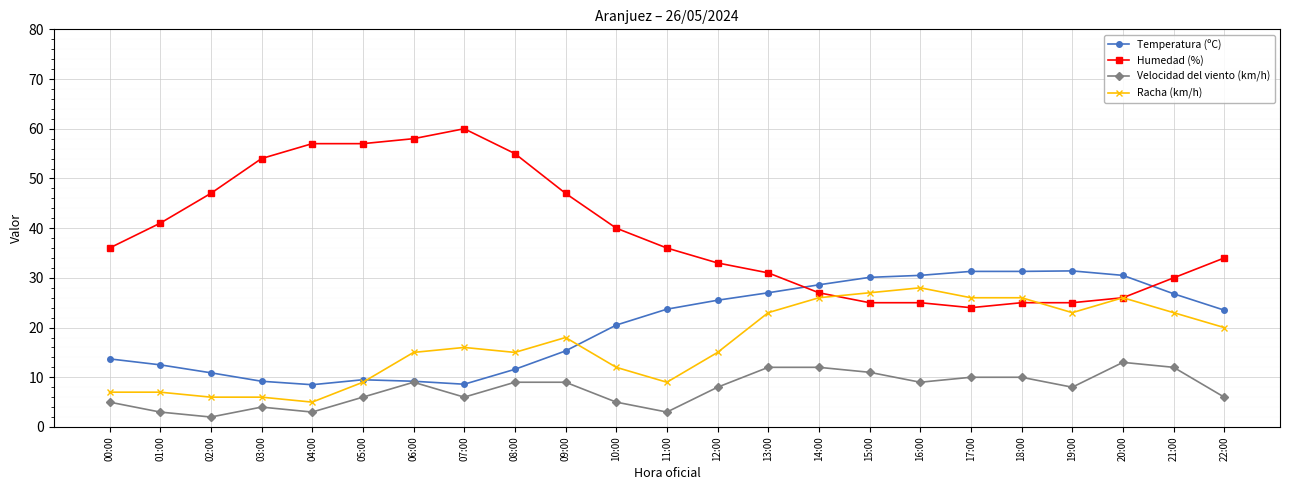

What is the difference between the highest and lowest values at 00:00?

31.0